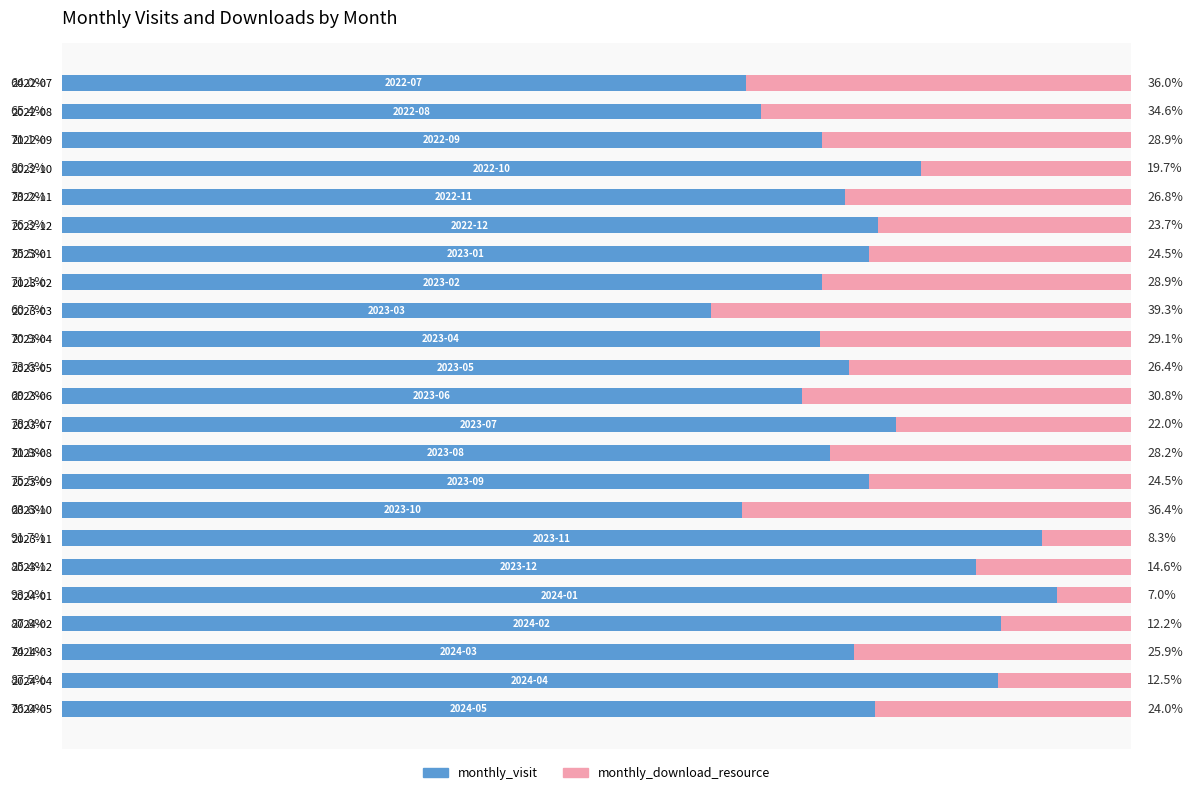

Which category has the lowest value in the monthly_visit series?

2023-03